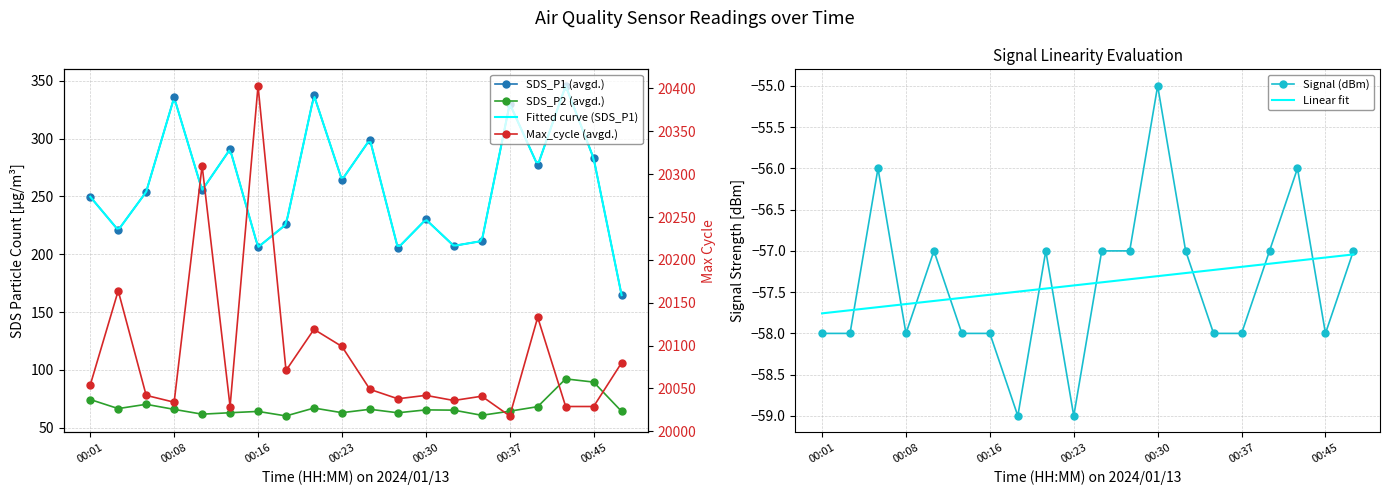

At how many categories does at least one series exceed 6696?

20